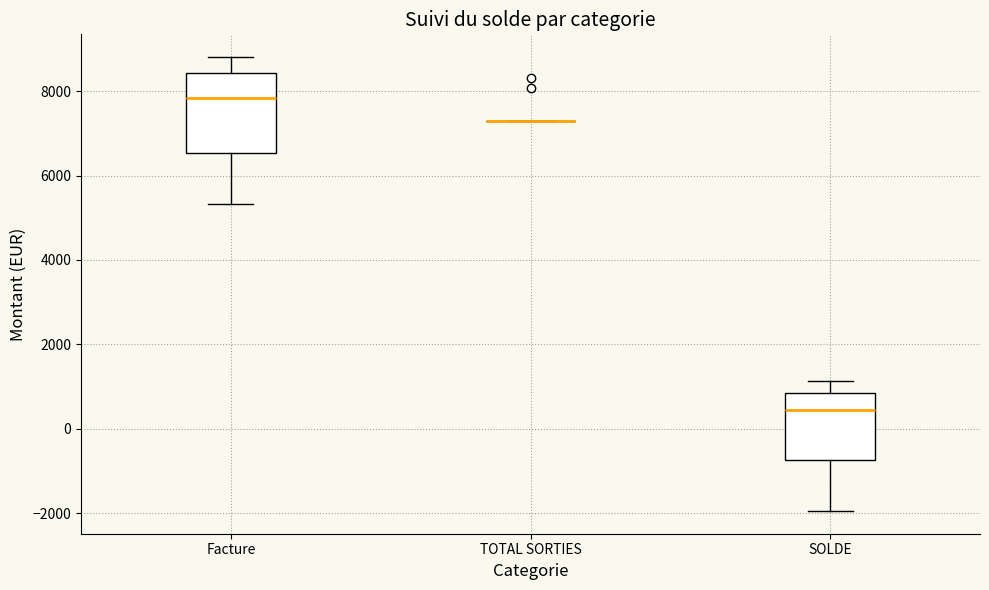

Where is the lower edge of the box for SOLDE on the y-axis? The values are not printed on the chart, so give them approximately, as read against the axis.

-800